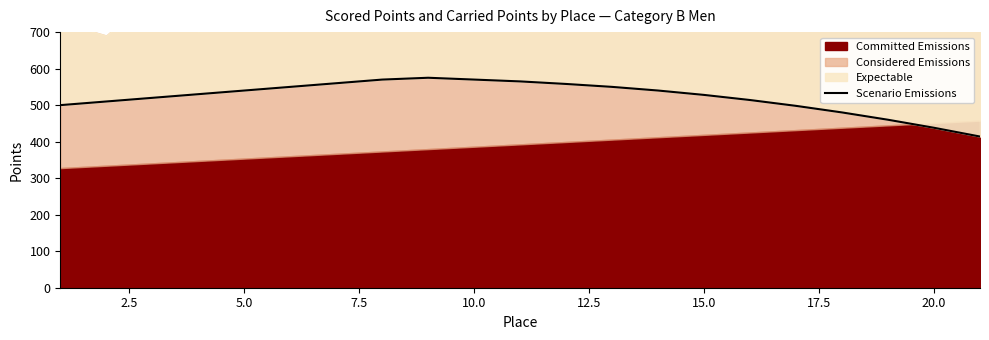

What is the label of the 17th point from the right?

5.0